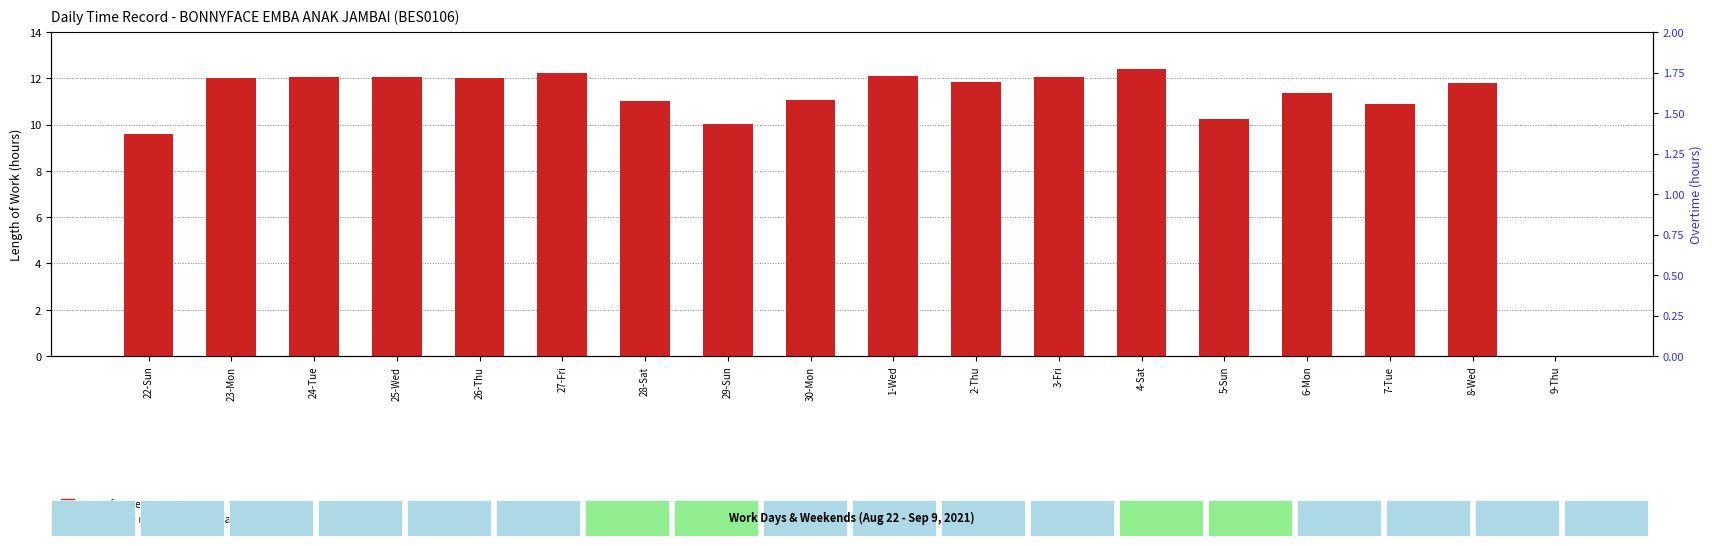

What is the total value across all series at 5-Sun?

10.3